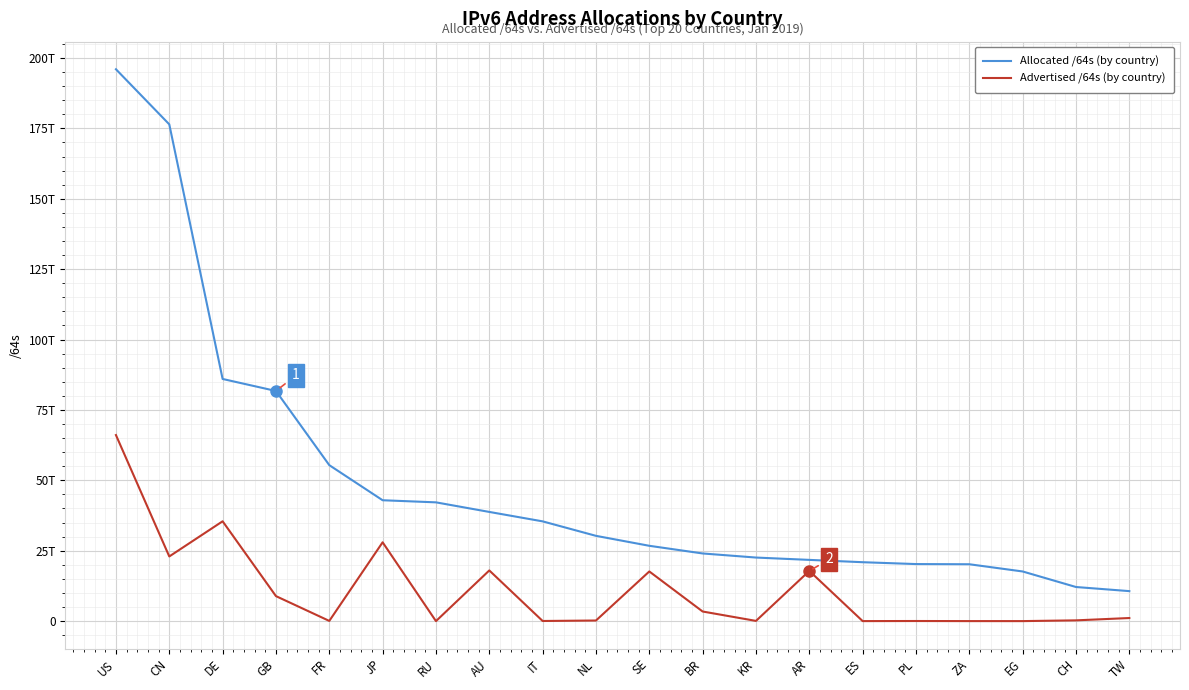

Is this an area chart (filled region under the line)?

No